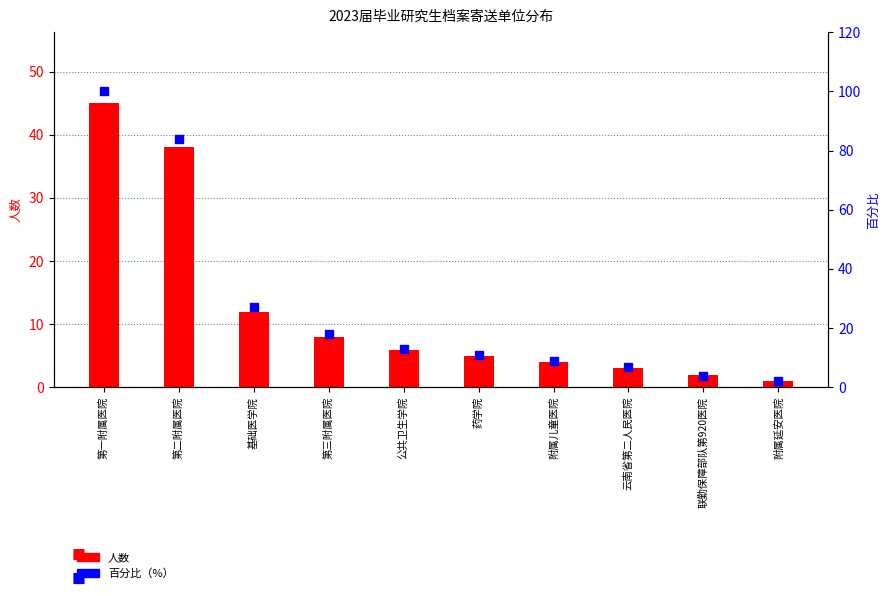

At how many categories does at least one series exceed 71?

2